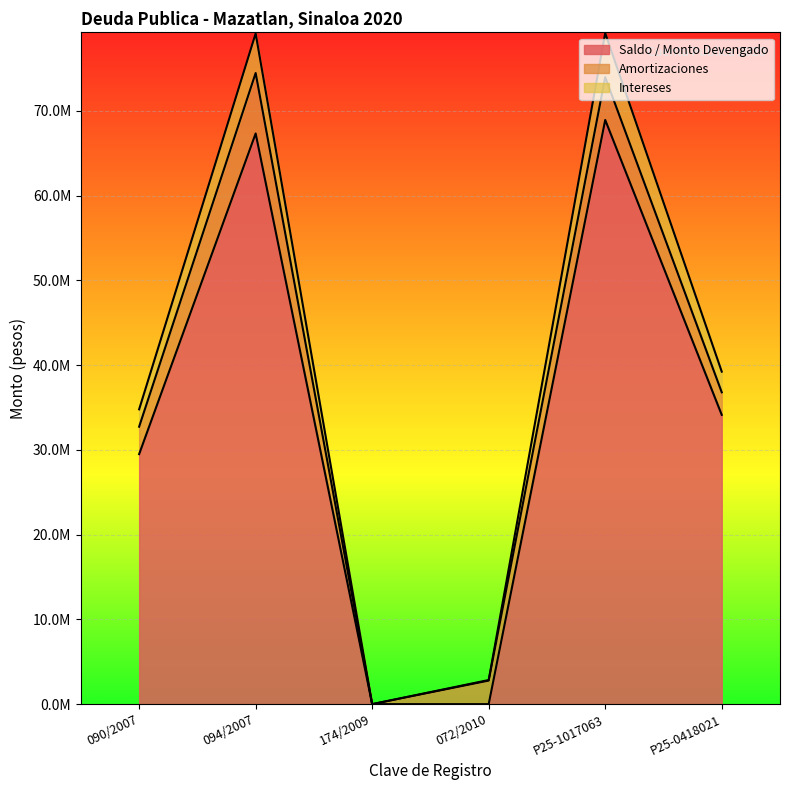

At which category does Intereses reach its first local valley?

174/2009